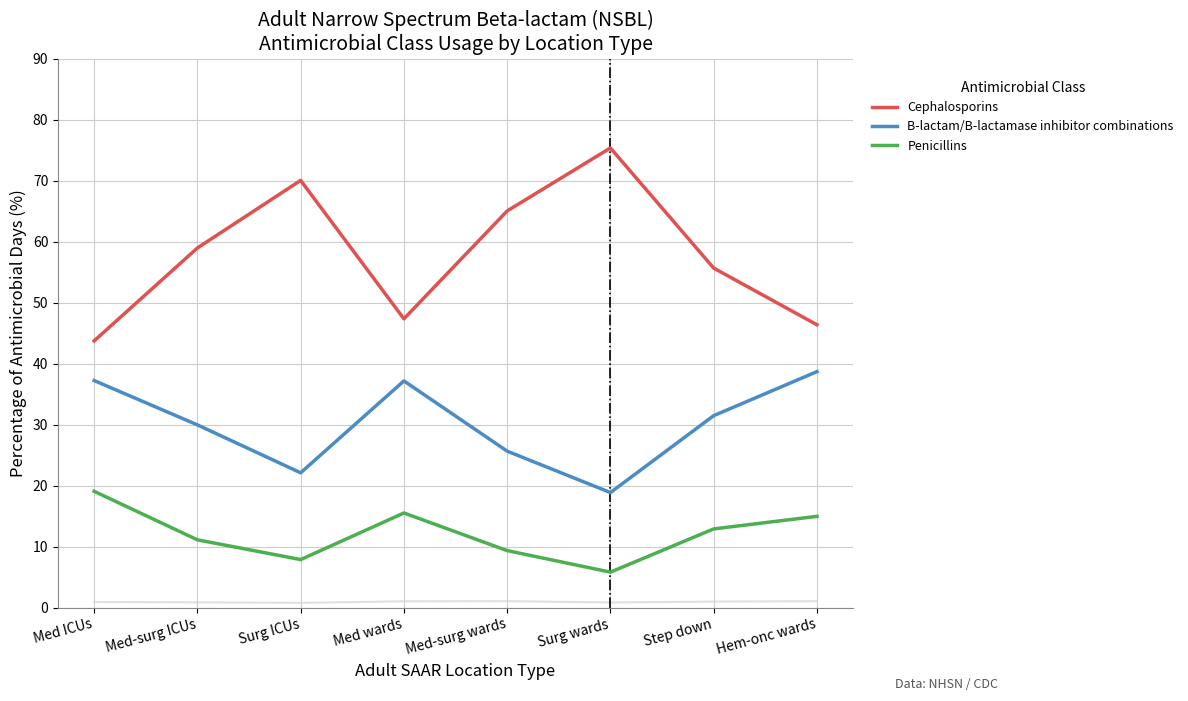

Between Med wards and Hem-onc wards, which series saw the biggest shift?

B-lactam/B-lactamase inhibitor combinations